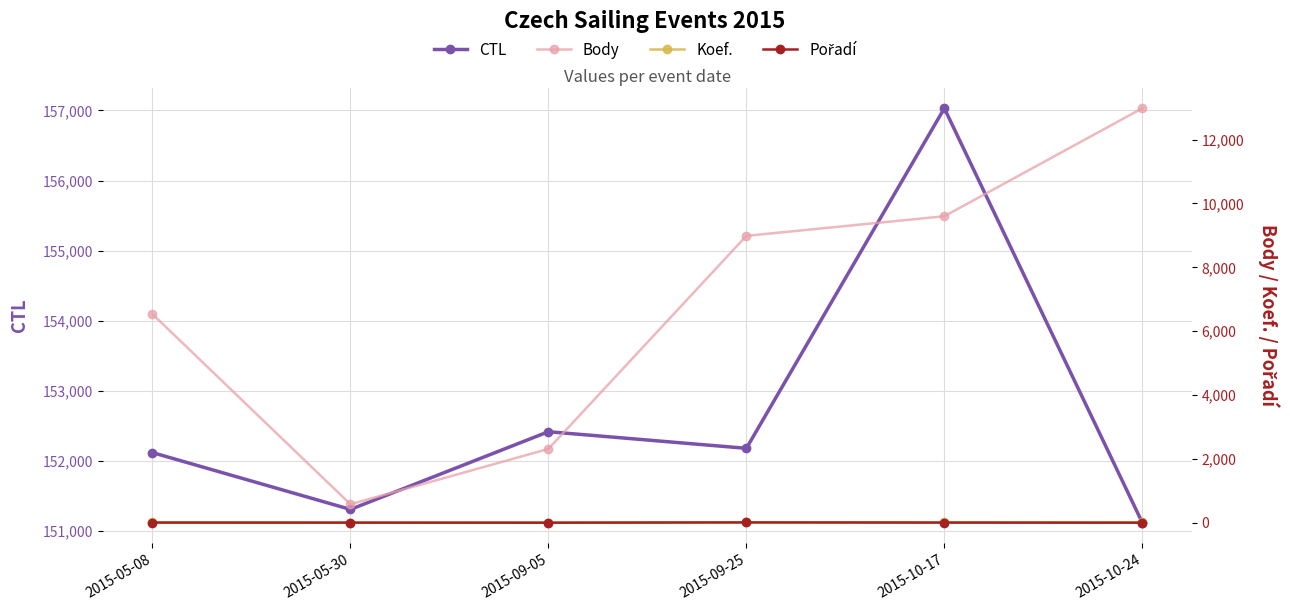

At how many categories does at least one series exceed 61498?

6